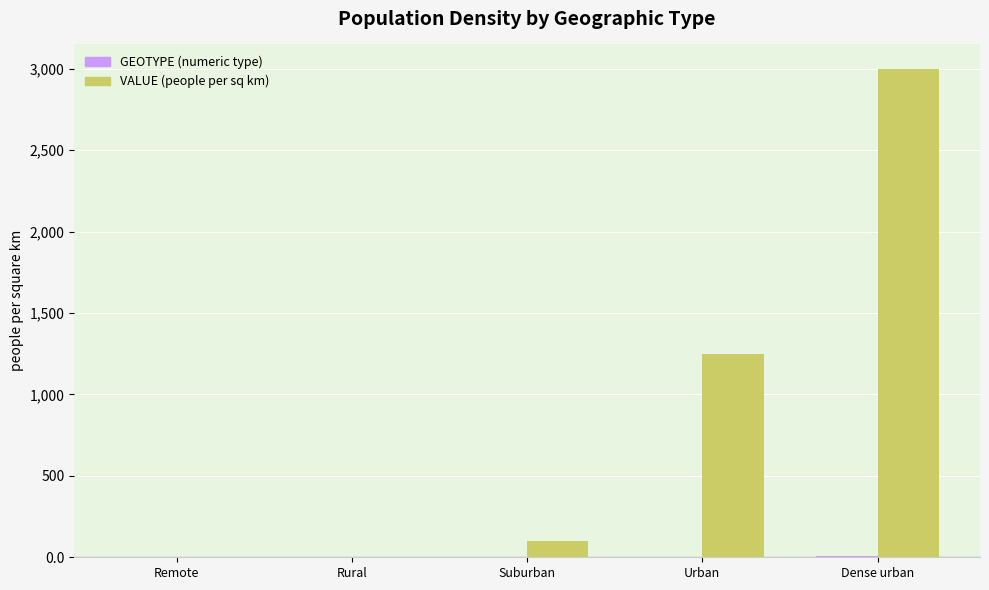

How many series are shown in this chart?

2